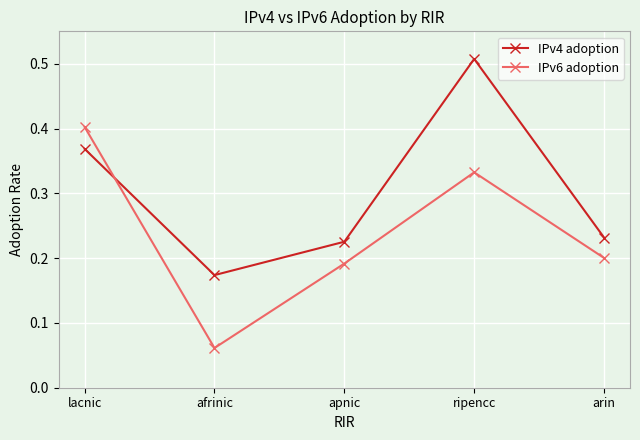

What is the label of the 3rd point from the left?

apnic